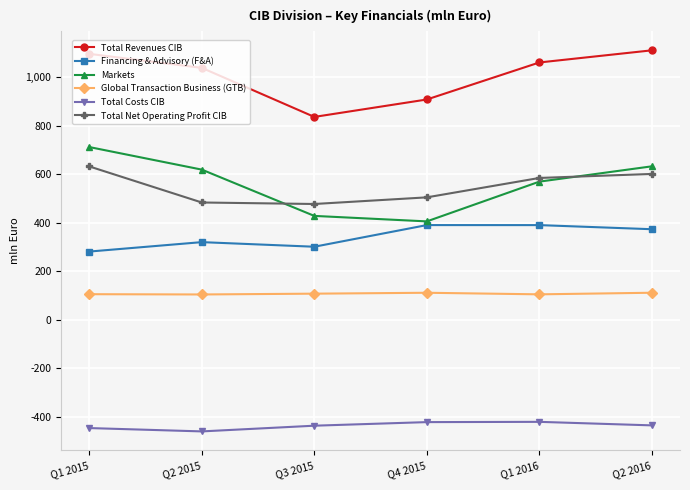

Is the value of Financing & Advisory (F&A) at Q1 2016 greater than the value of Total Costs CIB at Q1 2015?

Yes